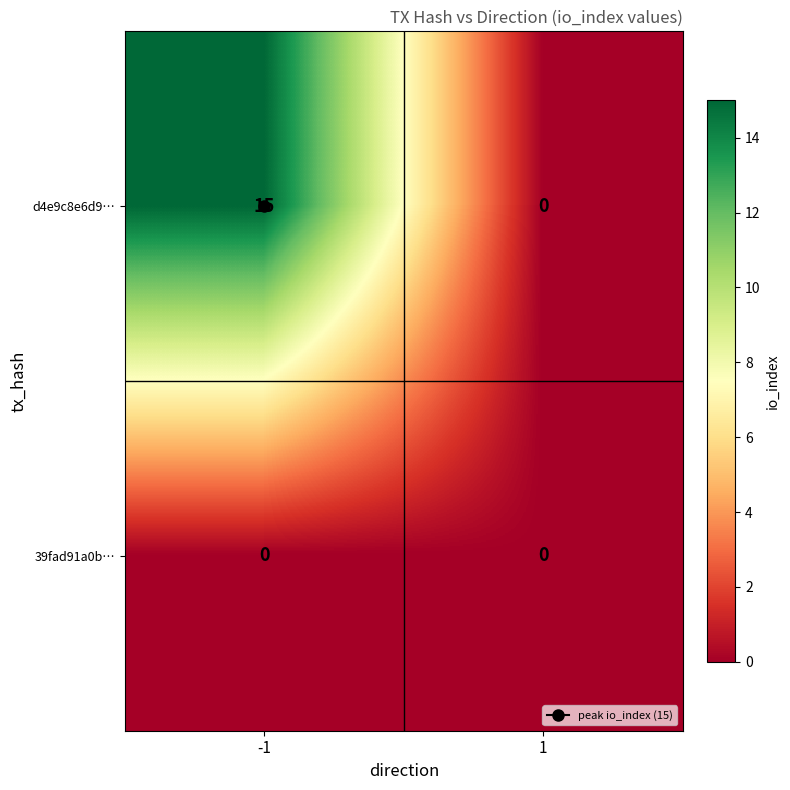

Rank the series by their average value, from highest to lowest.

d4e9c8e6d9…, 39fad91a0b…